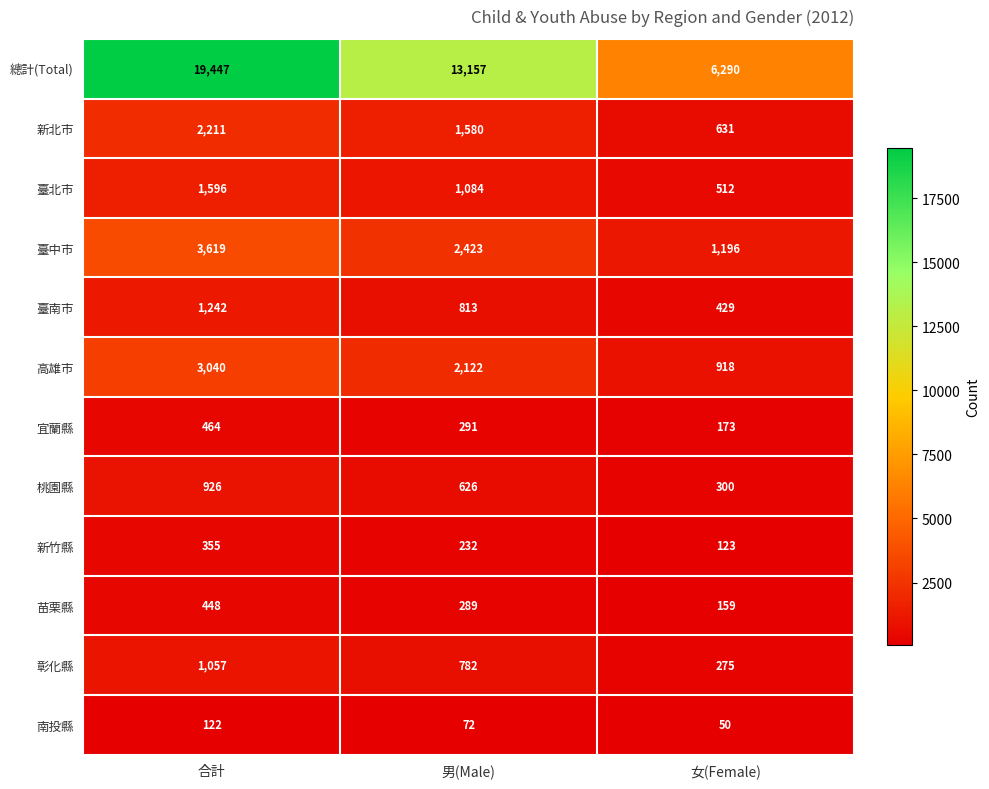

What is the spread (max minus min) of values at 合計?

19325